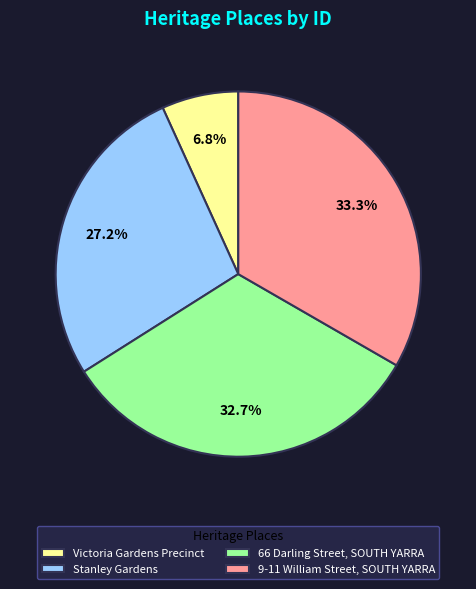

Count the number of slices in the pie.

4